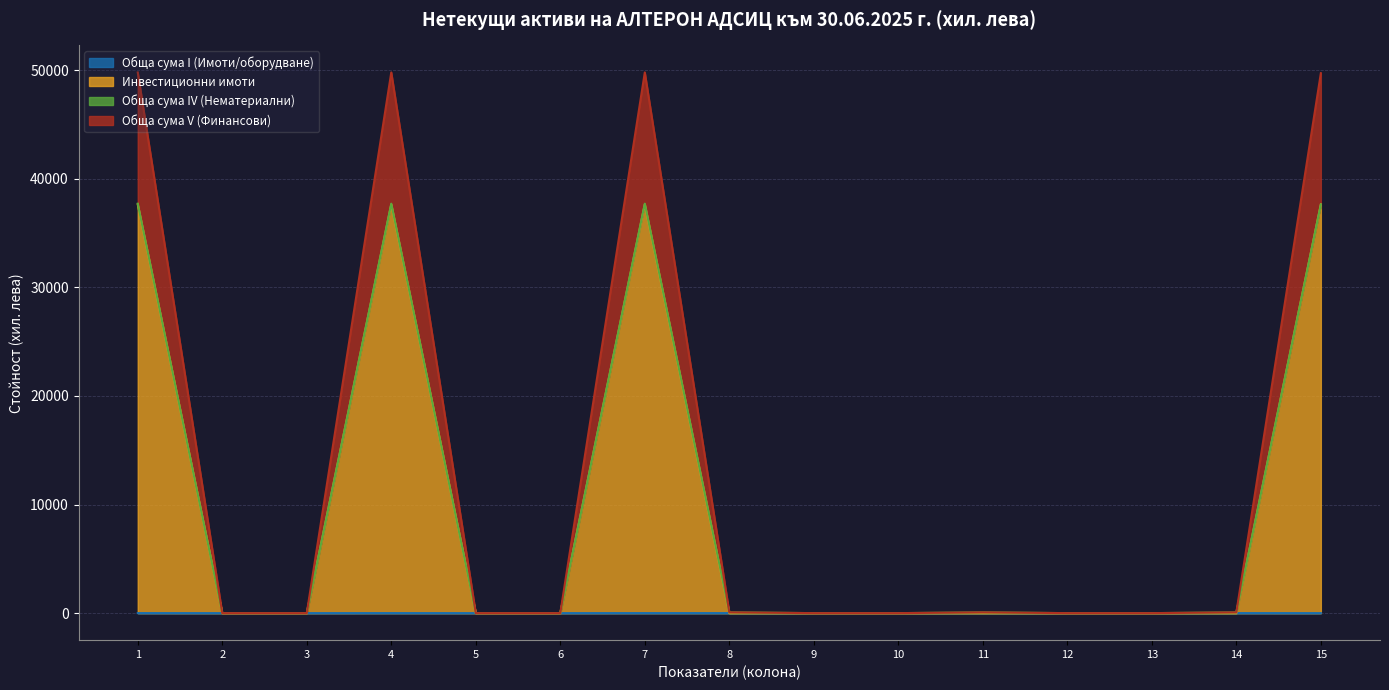

Does the chart display data point markers on the line(s)?

No